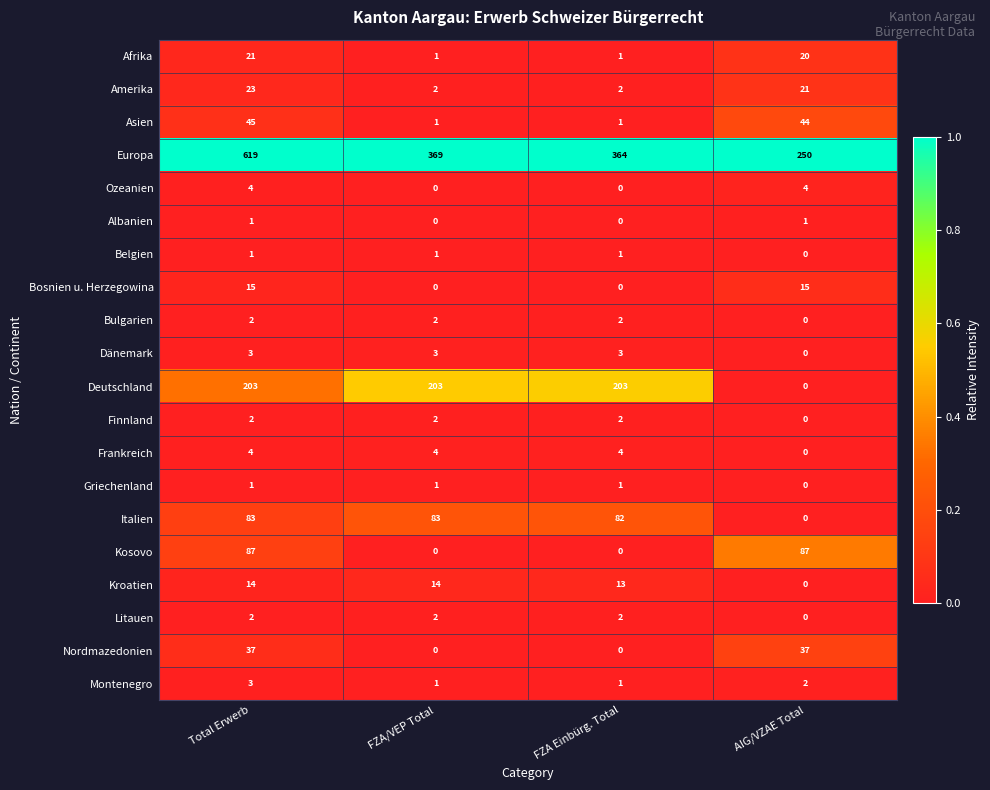

At which category is the sum across all series the highest?

Total Erwerb